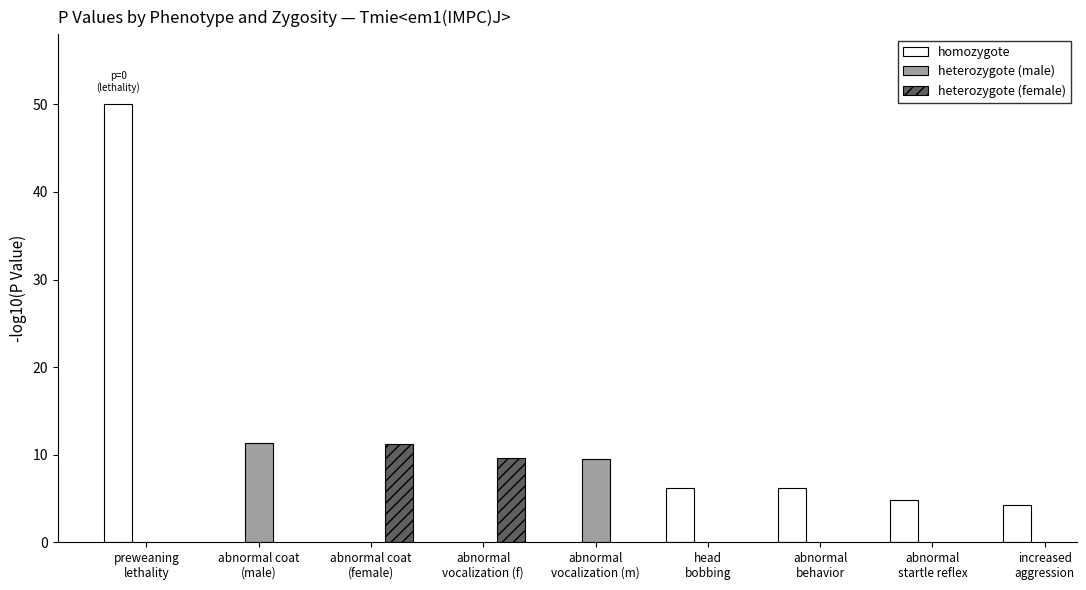

Which has a higher value, abnormal
behavior or head
bobbing?

abnormal
behavior